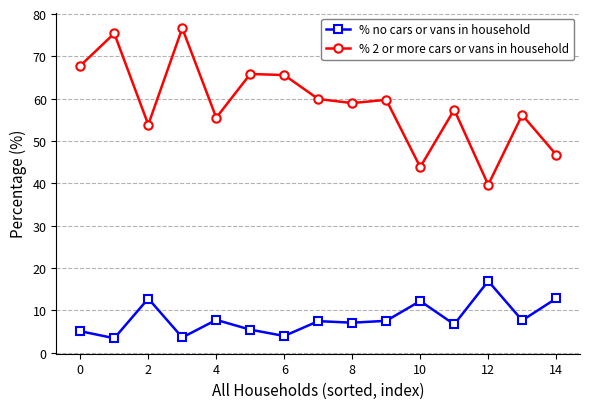

How many lines are shown in the chart?

2